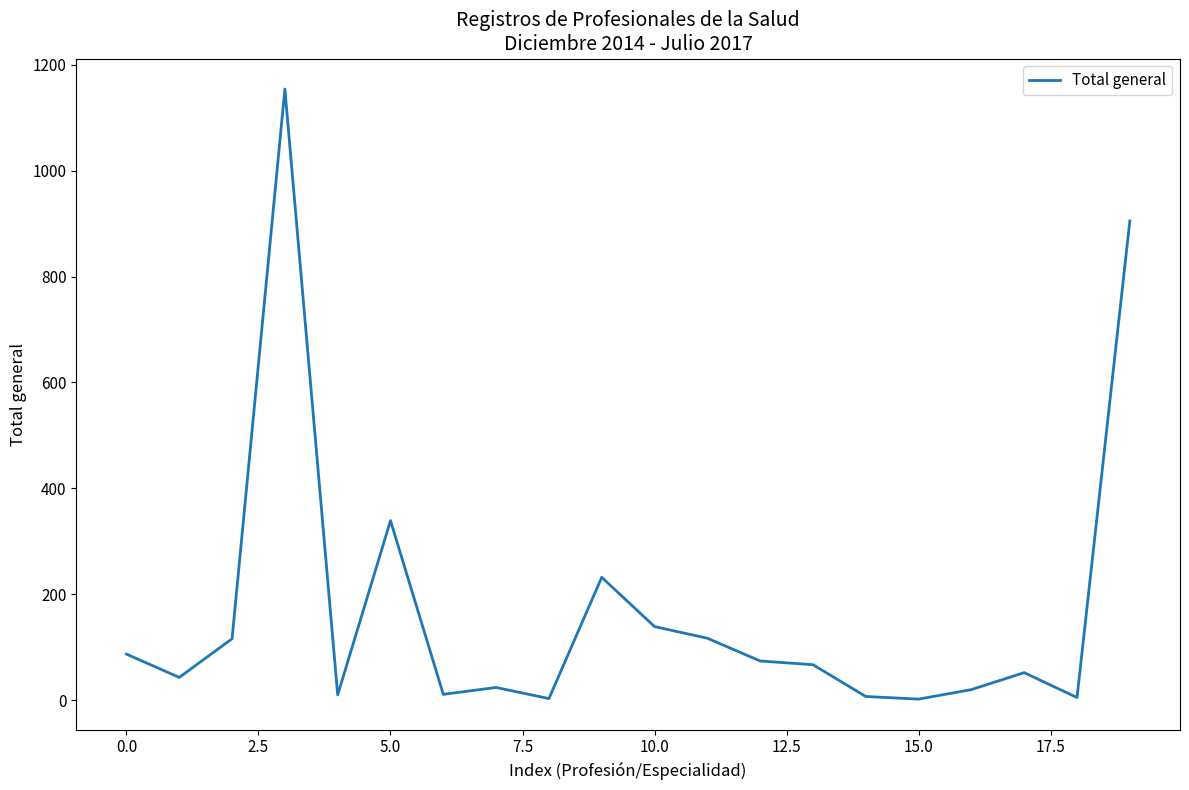

What is the maximum value shown in the chart?

1154